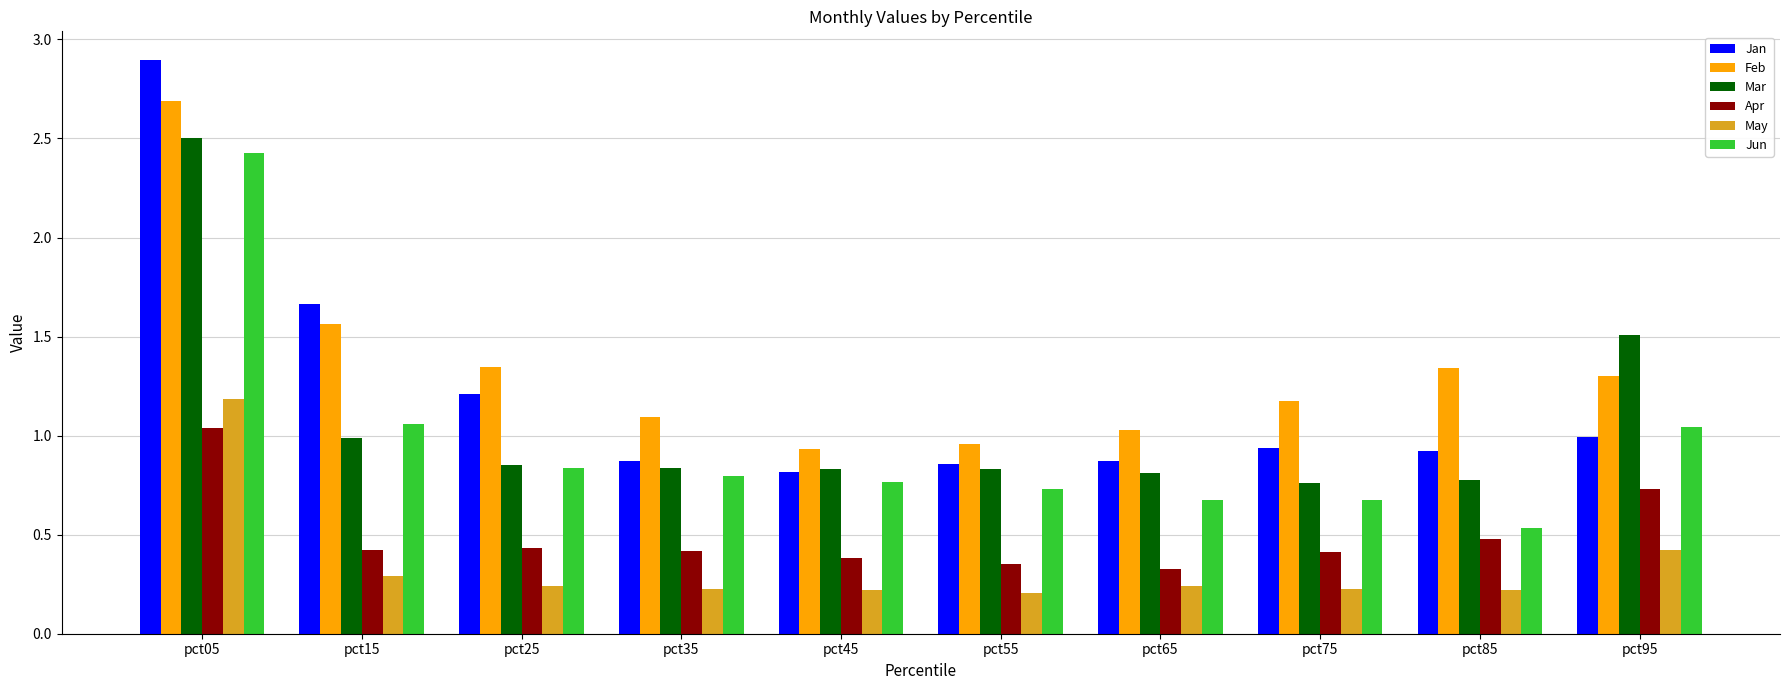

Which series has the largest total across all categories?

Feb